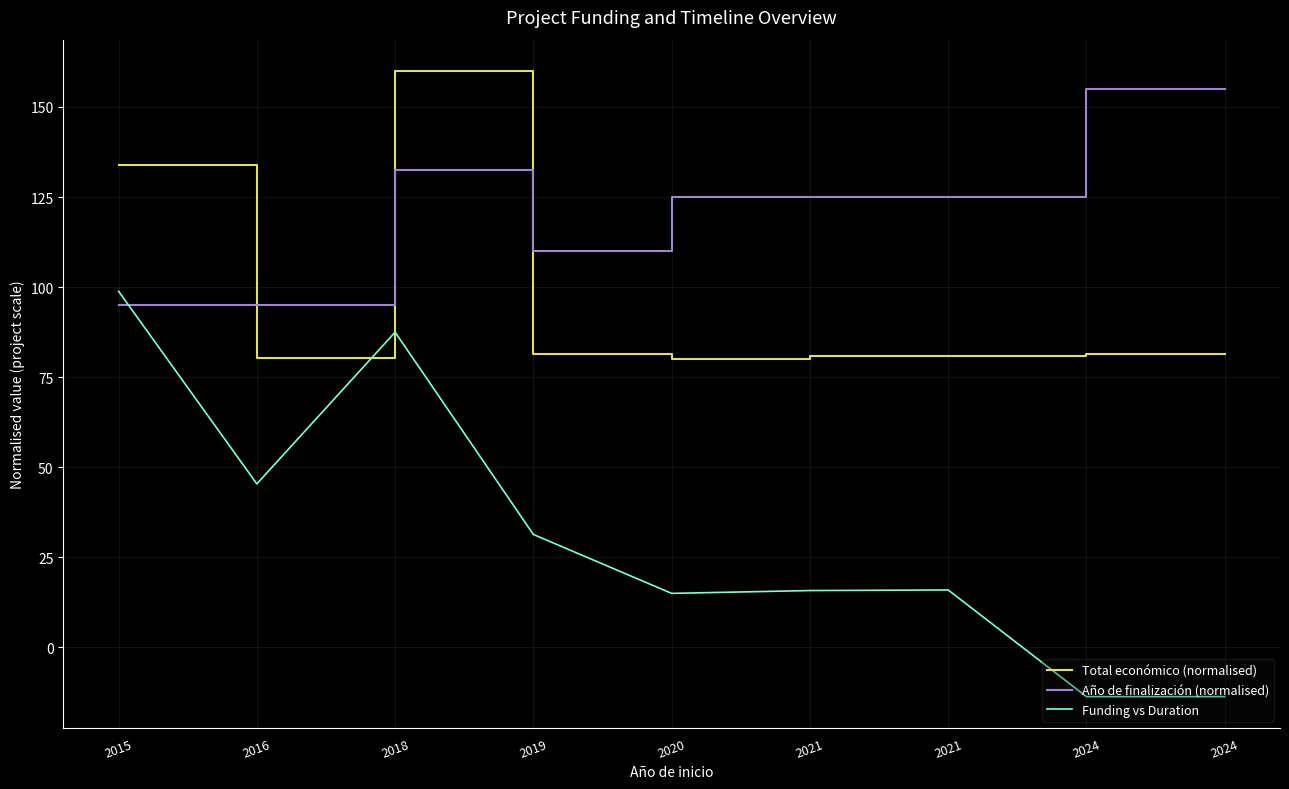

What are all the series names shown in the legend?

Total económico (normalised), Año de finalización (normalised), Funding vs Duration